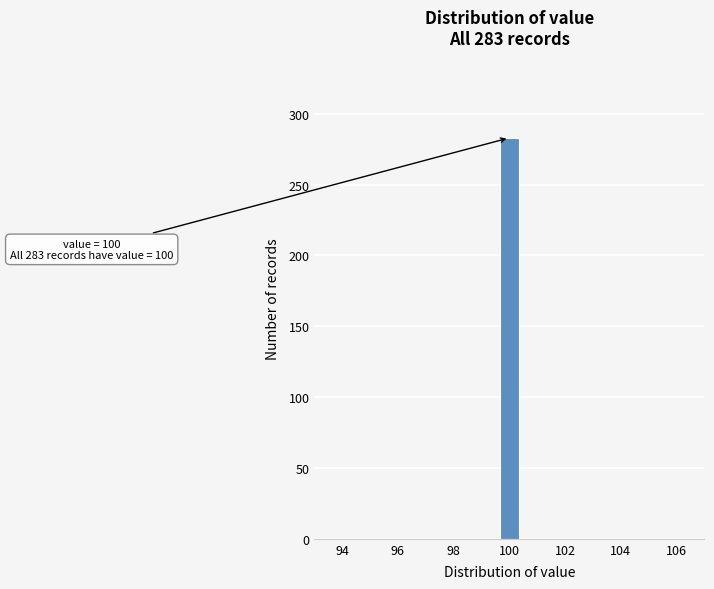

Read against the x-axis, roughly where is the centre of the tallest bar?

100.0